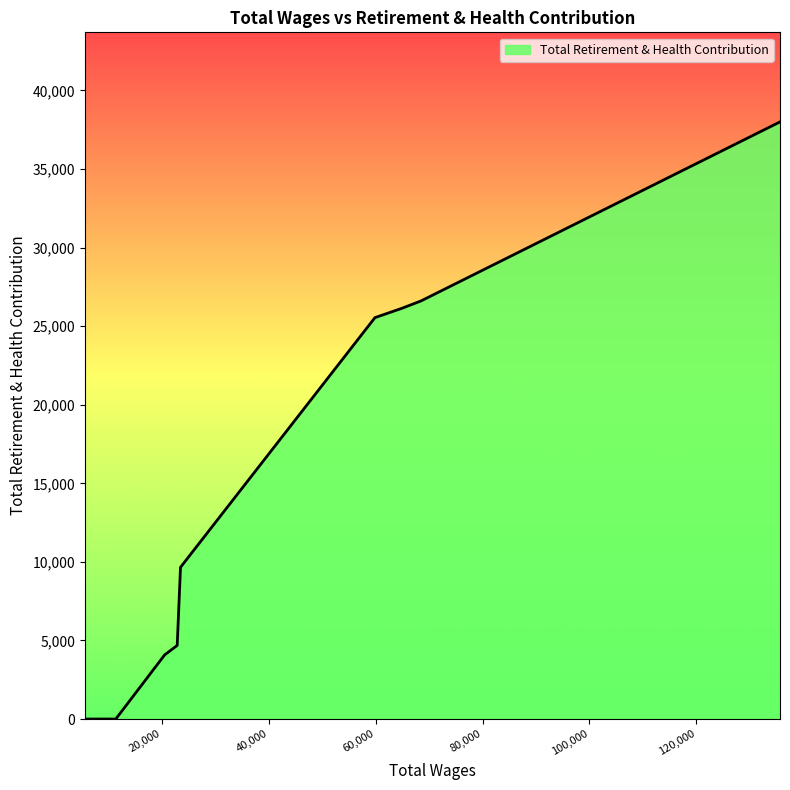

Does the chart display data point markers on the line(s)?

No